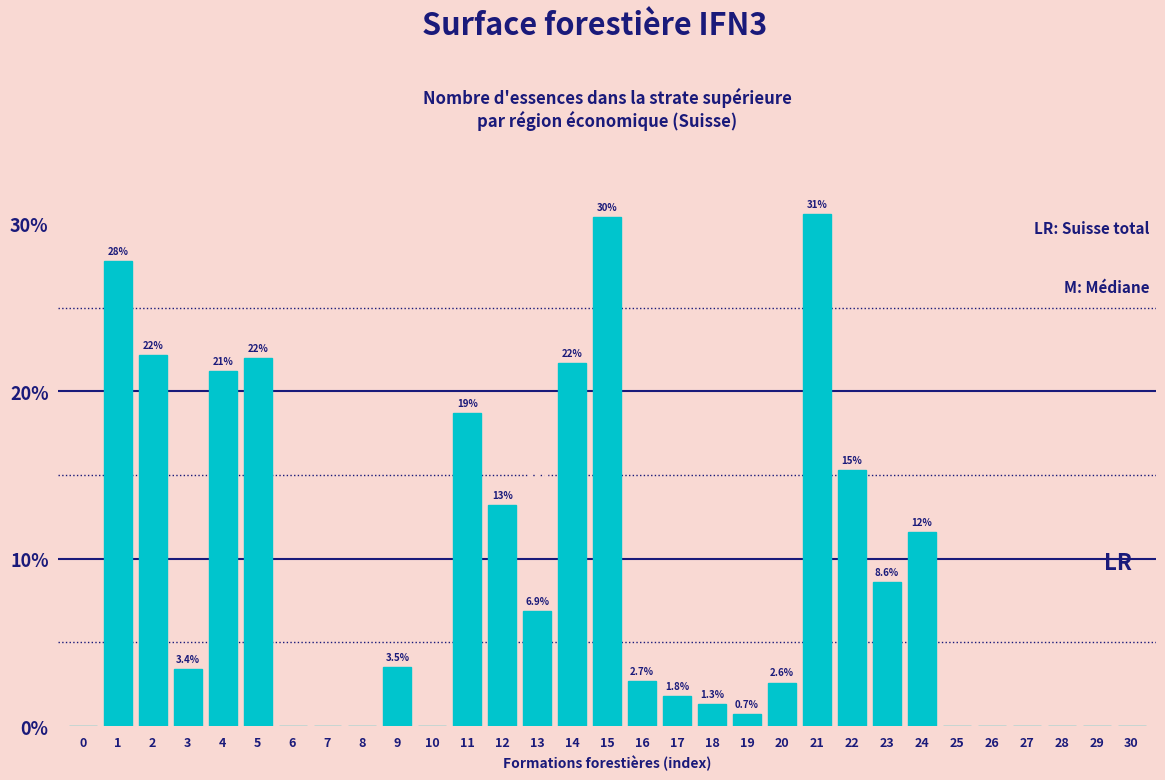

Reading right to left, extract all data points from this chart.

30=0.0	29=0.0	28=0.0	27=0.0	26=0.0	25=0.0	24=11.6	23=8.6	22=15.3	21=30.6	20=2.6	19=0.7	18=1.3	17=1.8	16=2.7	15=30.4	14=21.7	13=6.9	12=13.2	11=18.7	10=0.0	9=3.5	8=0.0	7=0.0	6=0.0	5=22.0	4=21.2	3=3.4	2=22.2	1=27.8	0=0.0